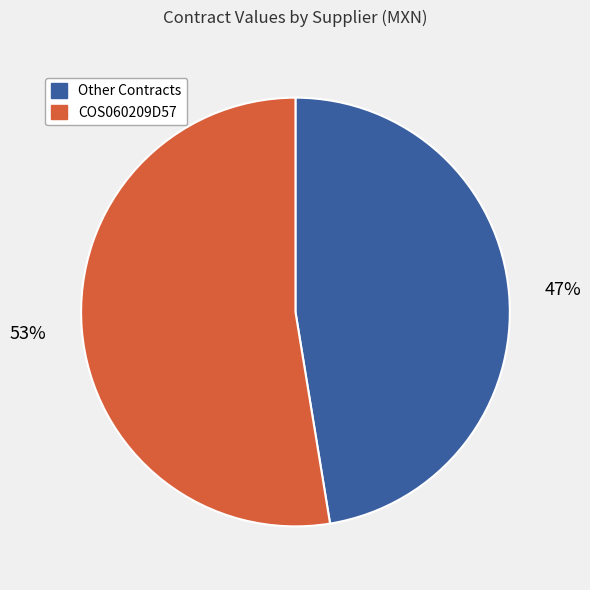

Does any single category account for the majority?

Yes